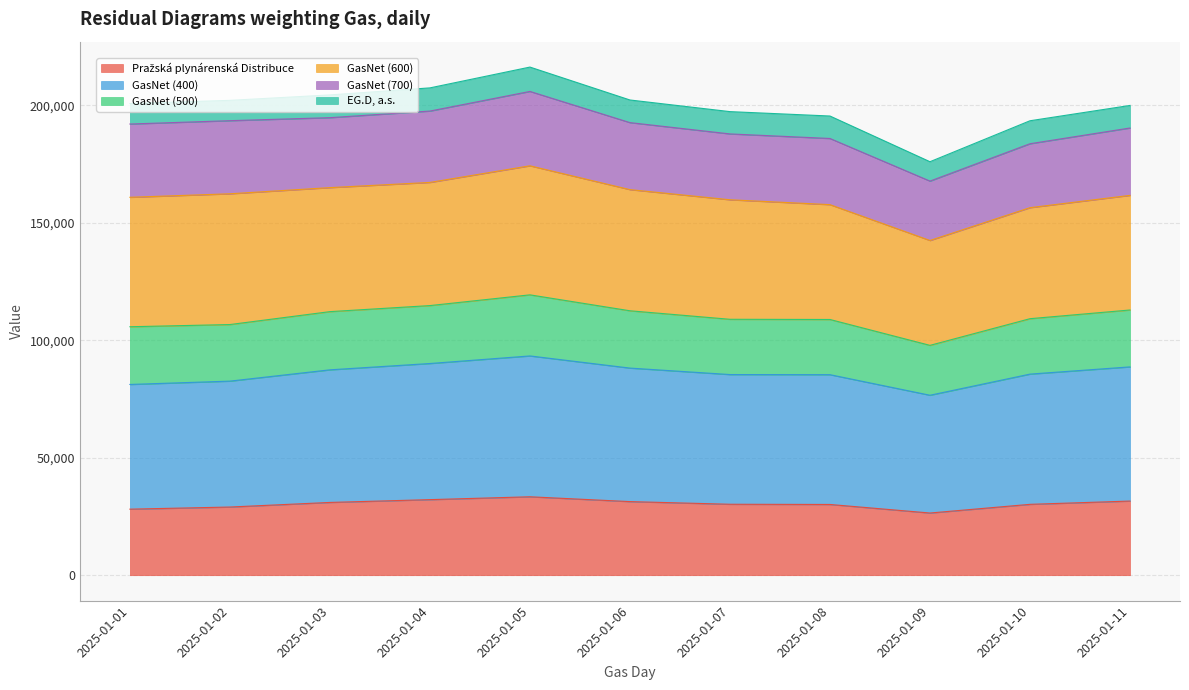

Between 2025-01-01 and 2025-01-06, which series saw the biggest shift?

GasNet (400)